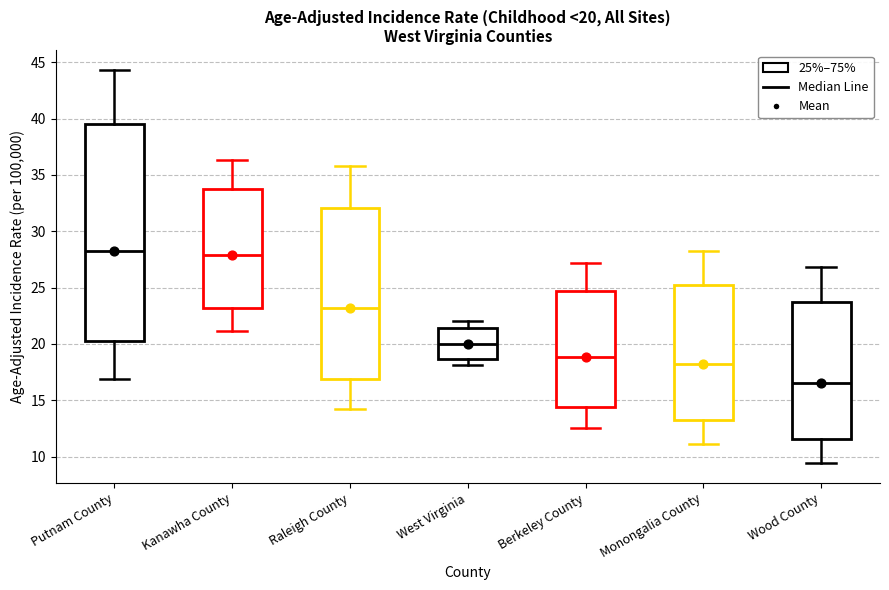

Which box's median line is the lowest?

Wood County